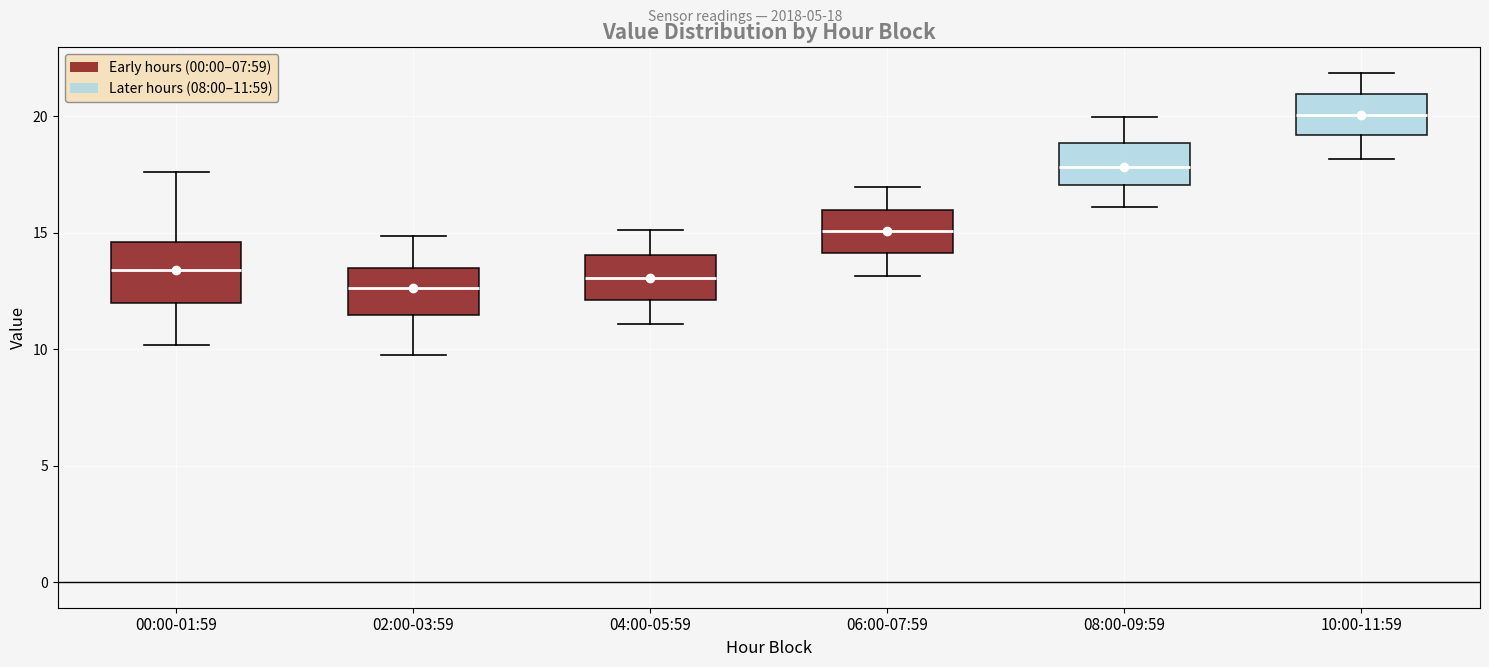

Where does the upper whisker of the box for 00:00-01:59 end on the y-axis? The values are not printed on the chart, so give them approximately, as read against the axis.

17.5